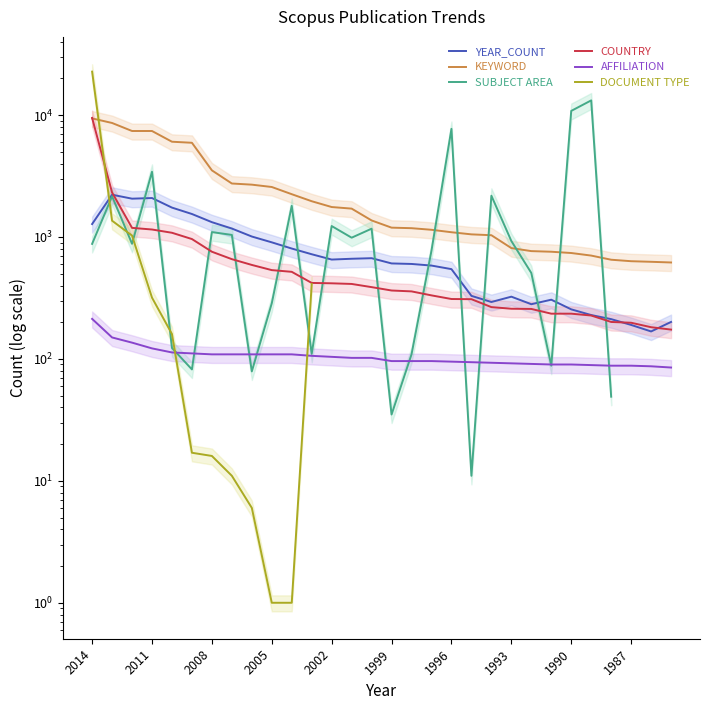

Which category has the highest value across all series?

2014